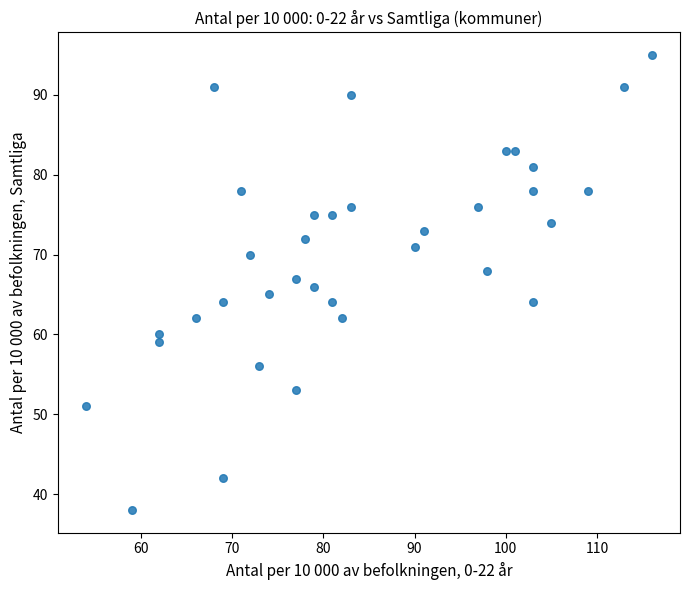

What is the range of X values (max minus min)?

62